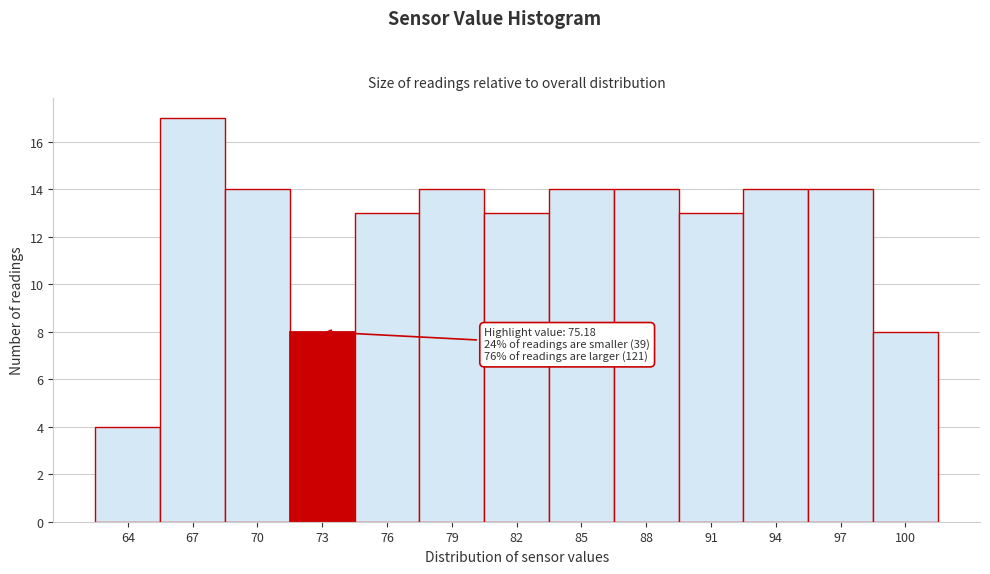

Reading left to right, list all the values displayed in this chart.

4	17	14	8	13	14	13	14	14	13	14	14	8